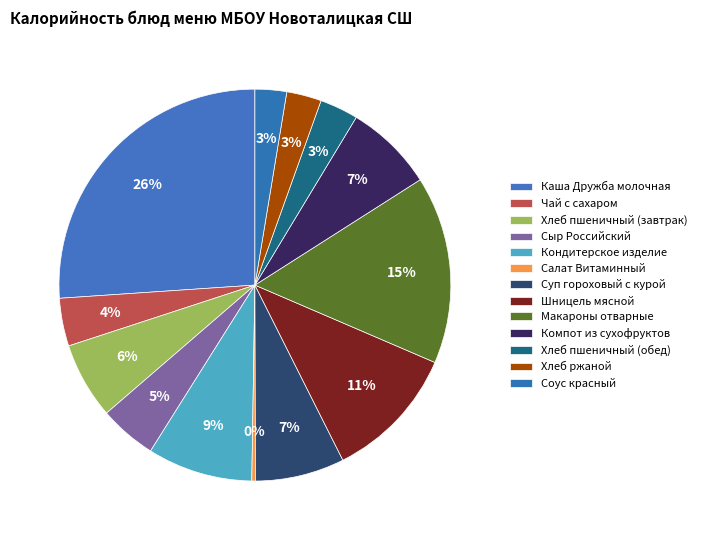

True or false: Хлеб пшеничный (завтрак) accounts for 6% of the total.

True